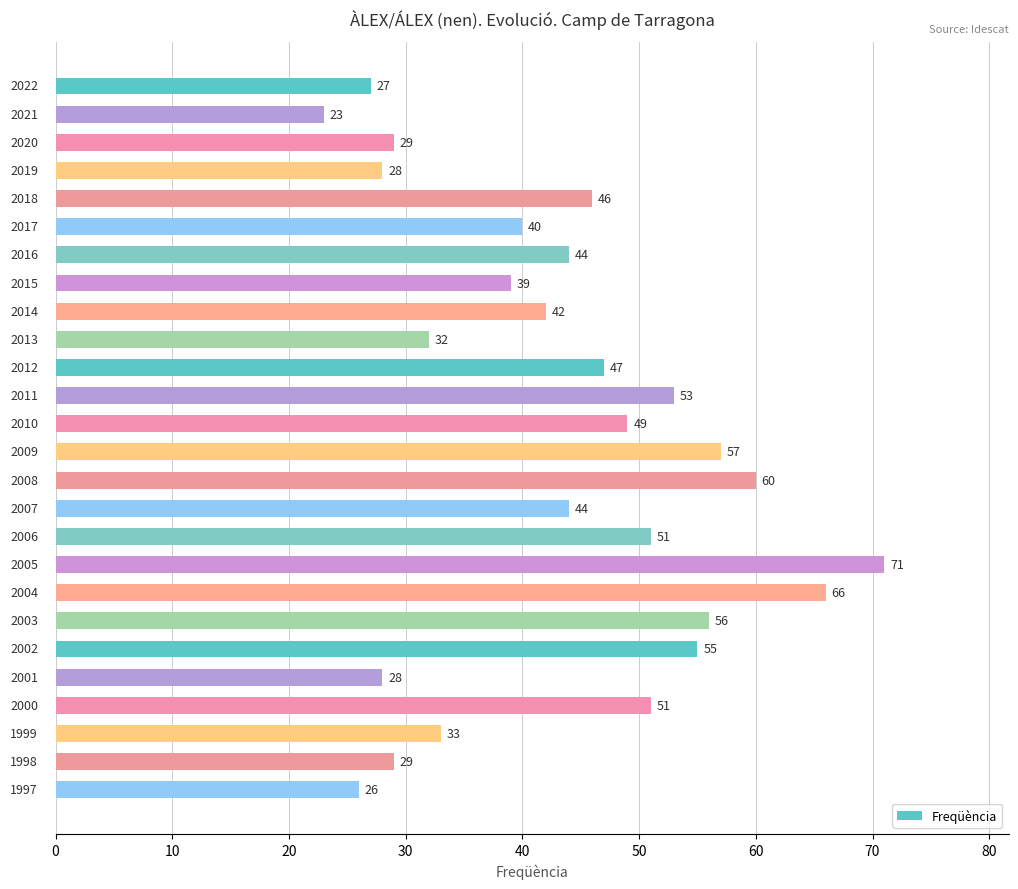

What is the smallest value displayed?

23